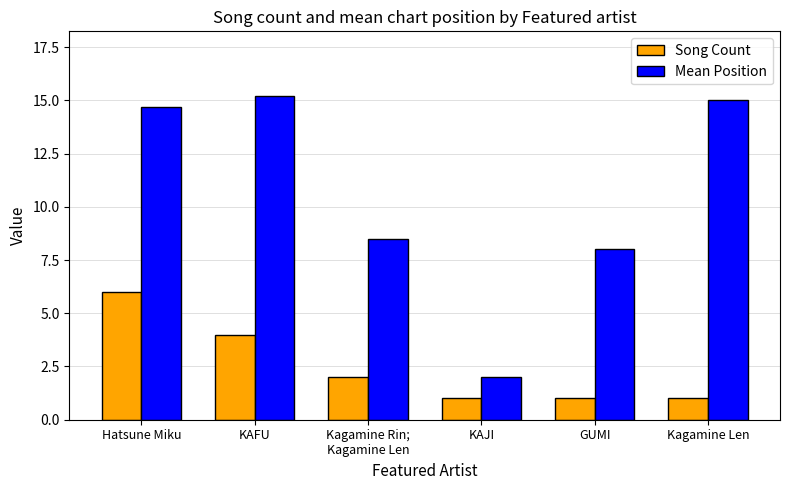

The value of Mean Position at Kagamine Len is 25.5. True or false?

False